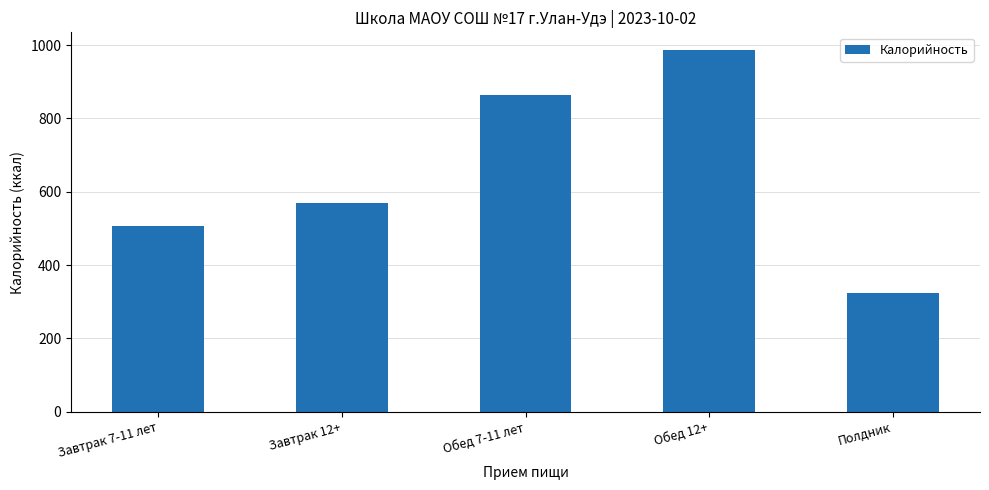

How many values are below 569?

2